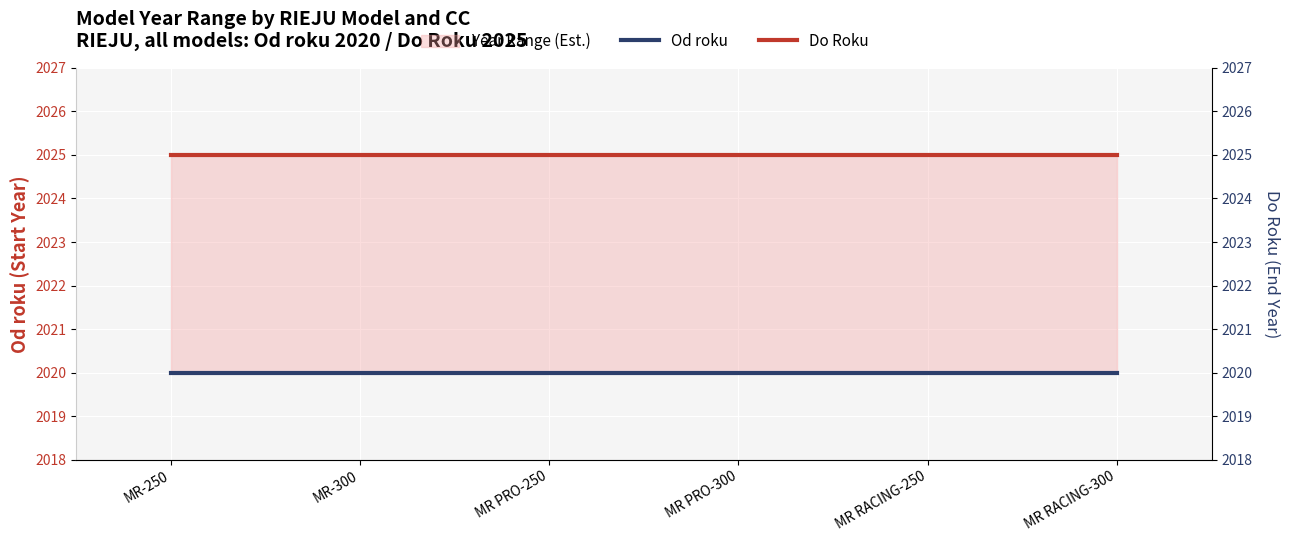

True or false: Do Roku has a value of 2025 at MR RACING-300.

True